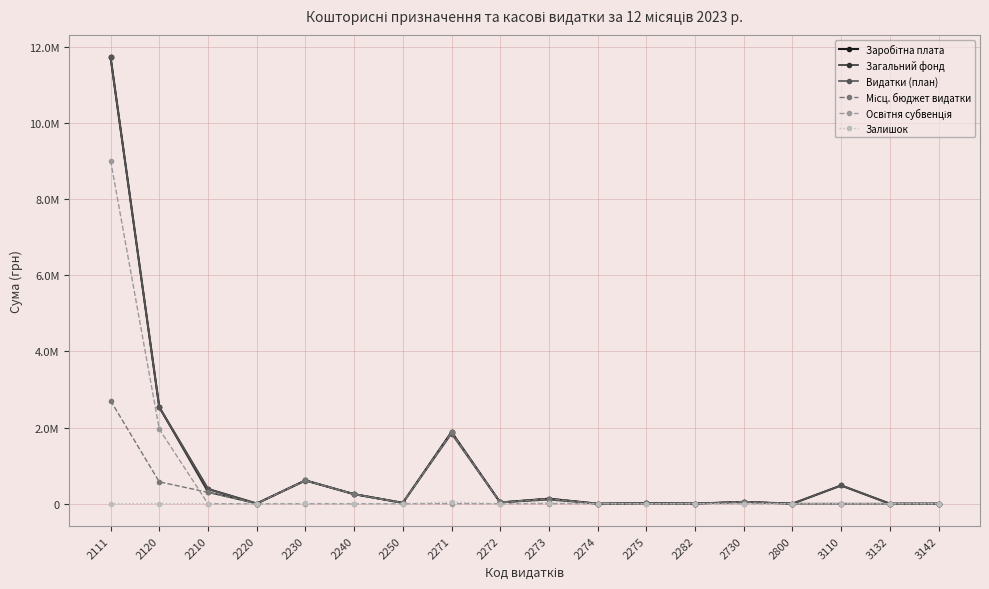

The value of Заробітна плата at 2274 is 5661393.9. True or false?

False